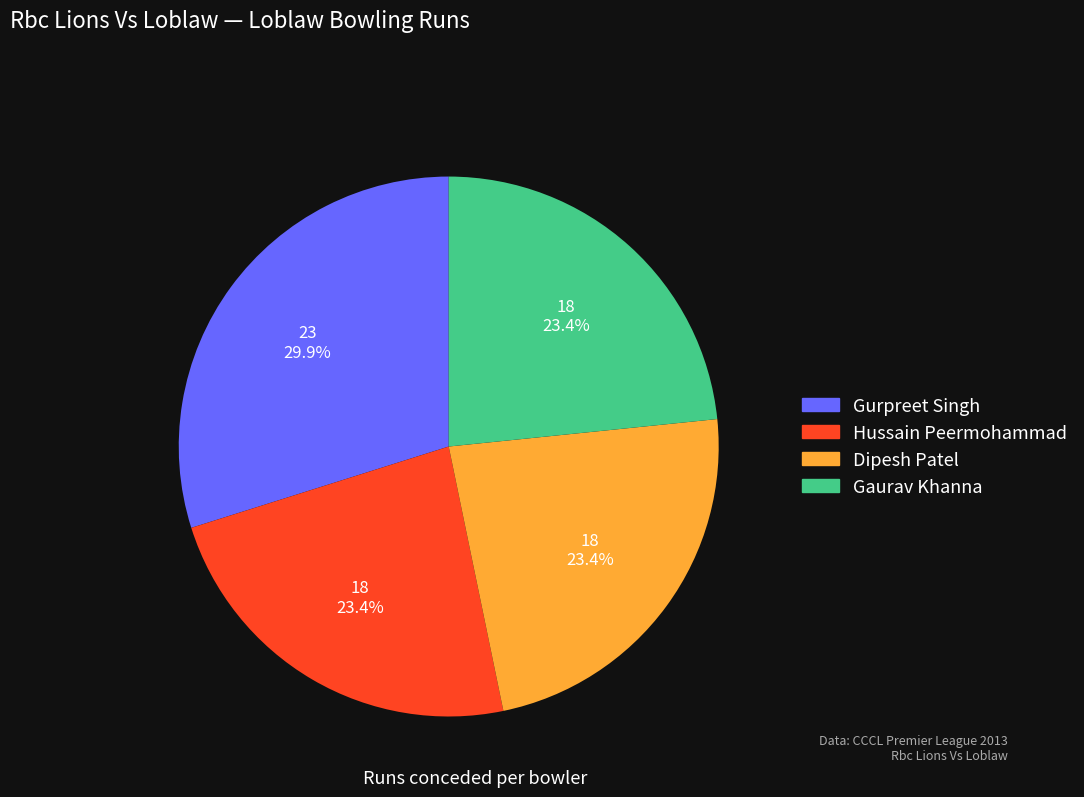

Which slice is the largest?

Gurpreet Singh